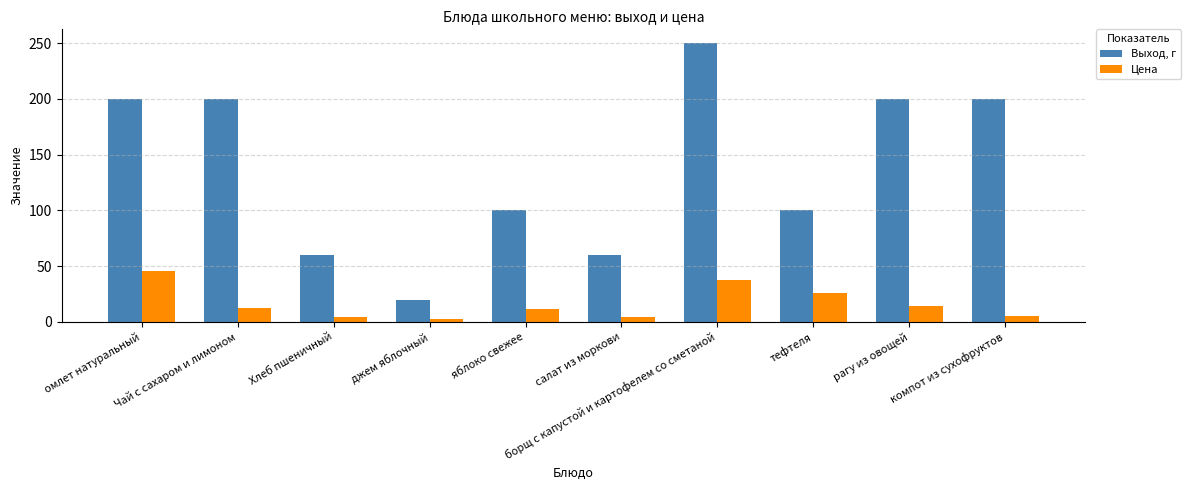

Rank the series at рагу из овощей from highest to lowest value.

Выход, г, Цена